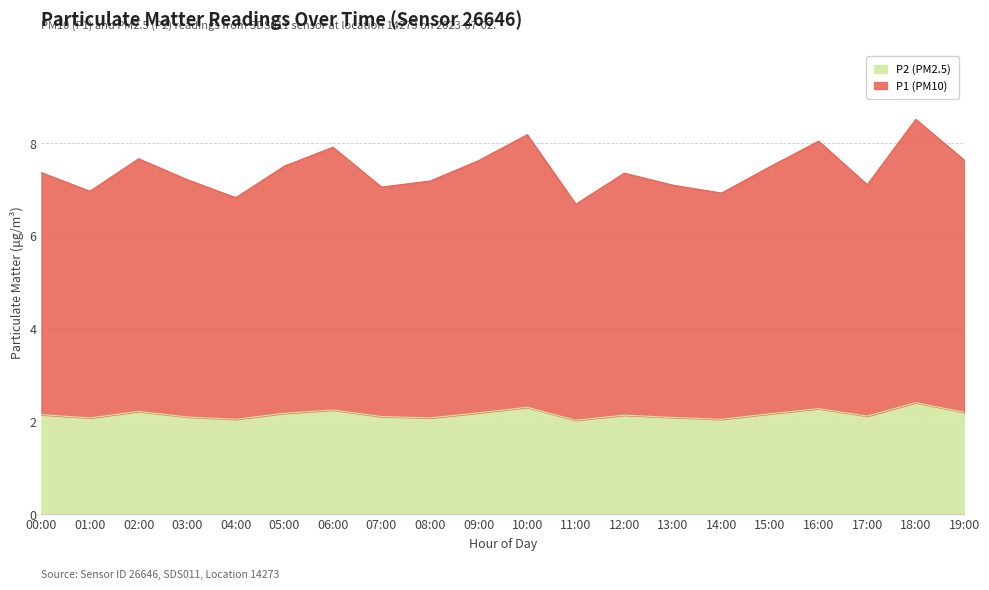

How many data points does each series have?

20